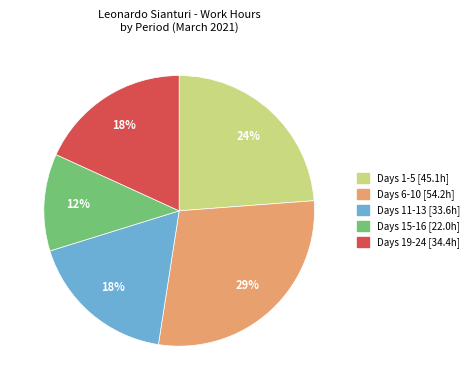

Is there any slice that represents more than half of the pie?

No